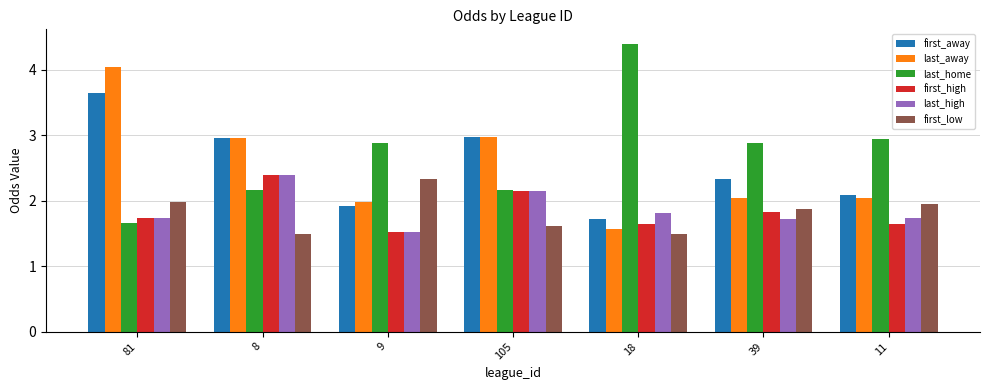

What is the label of the 6th bar from the right?

8